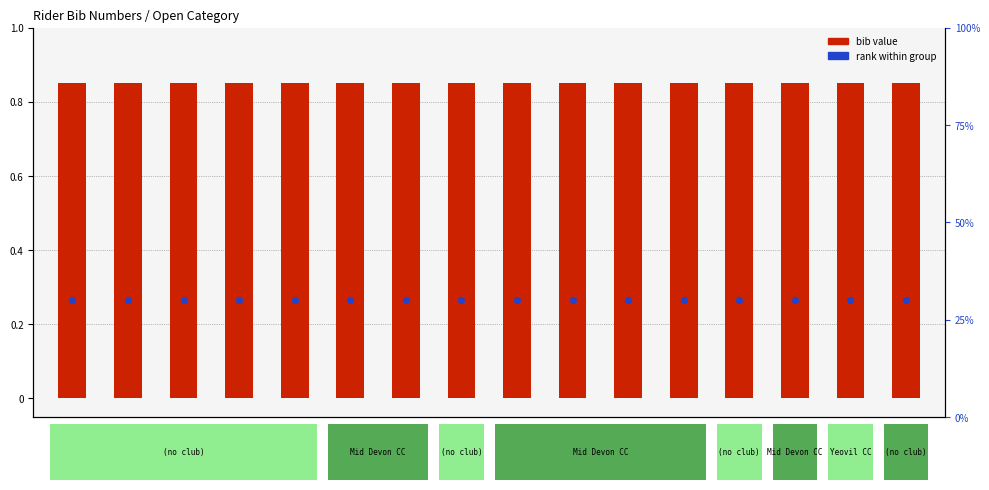

What are all the series names shown in the legend?

bib value, rank within group